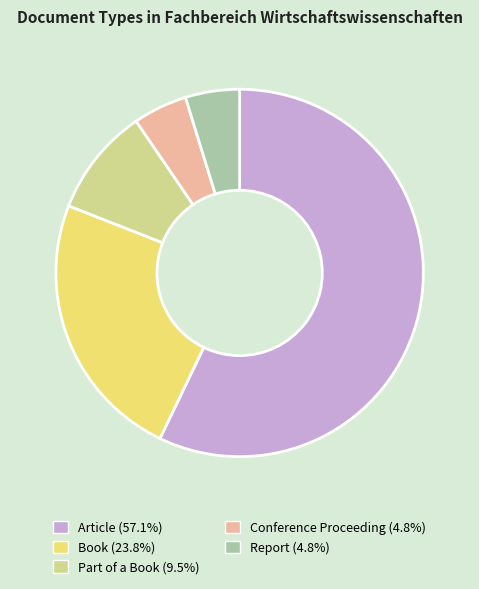

Does Article account for over 50% of the chart?

Yes